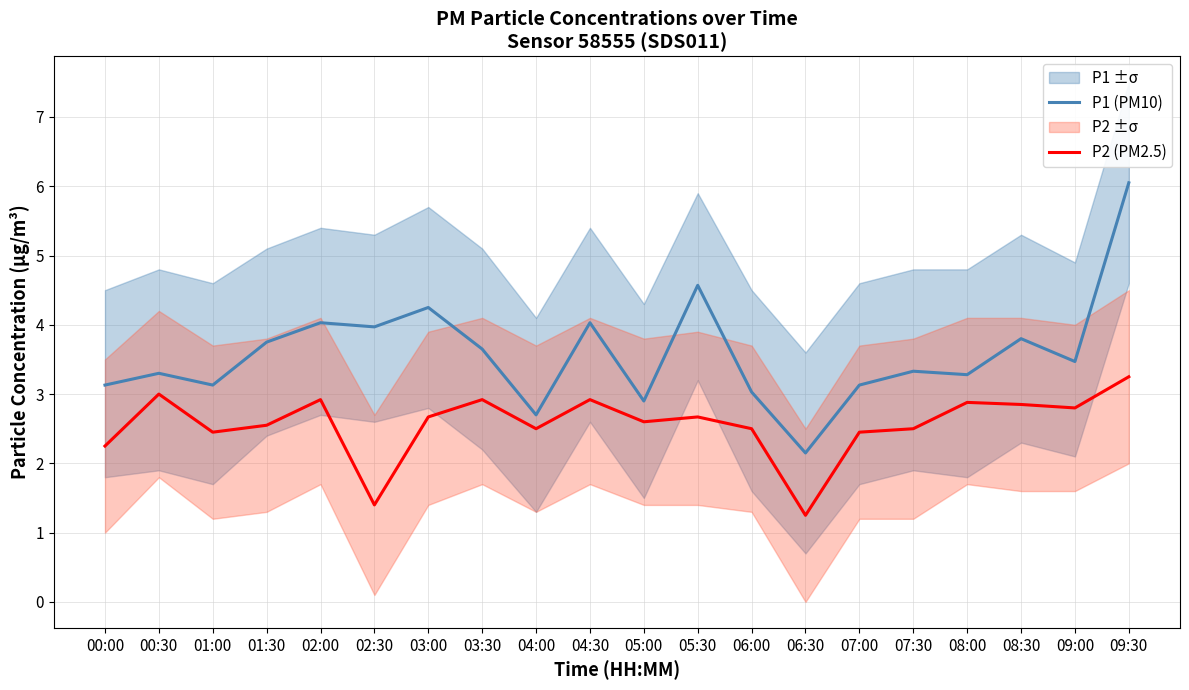

The value of P1 (PM10) at 03:00 is 1.6. True or false?

False